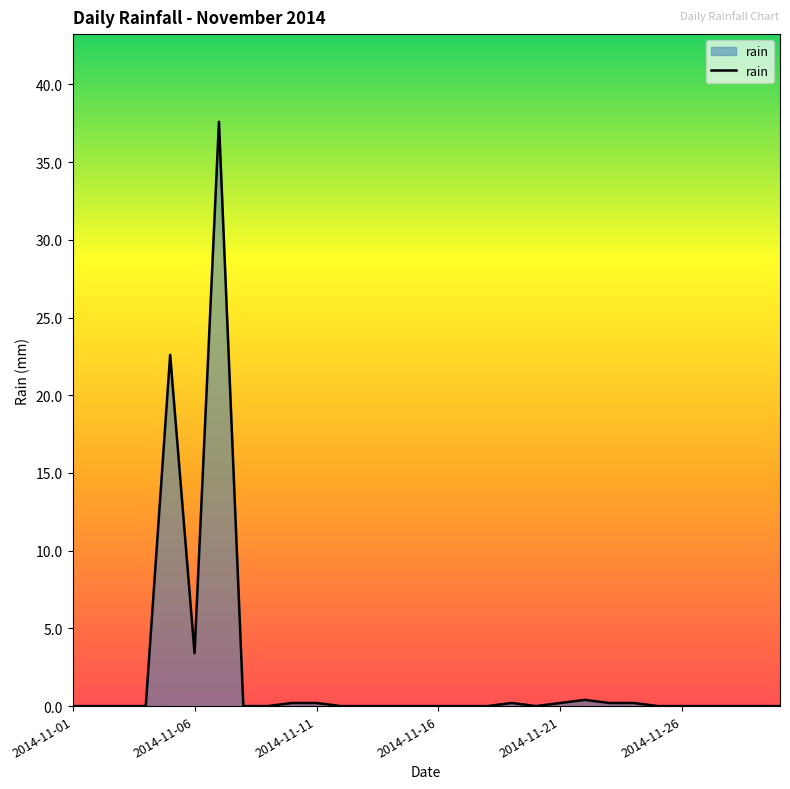

What is the greatest value displayed?

37.6